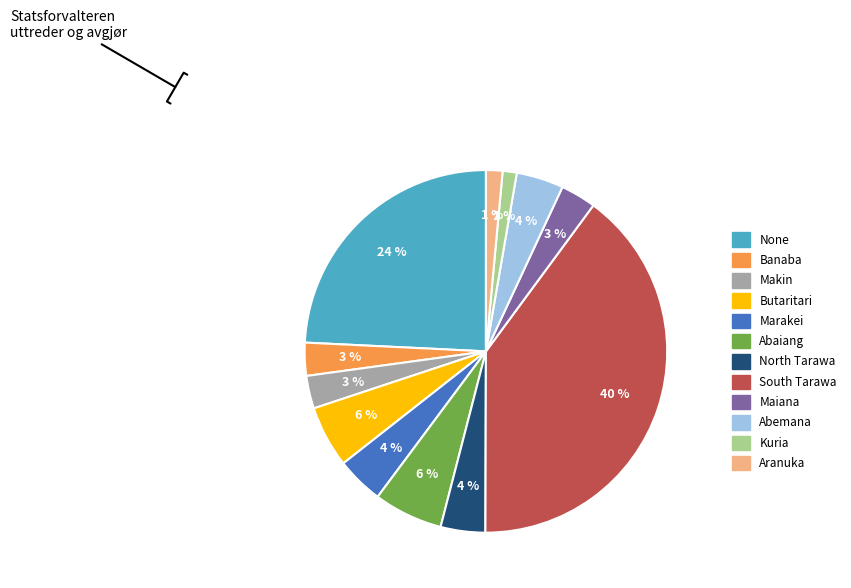

True or false: Maiana accounts for 3% of the total.

True